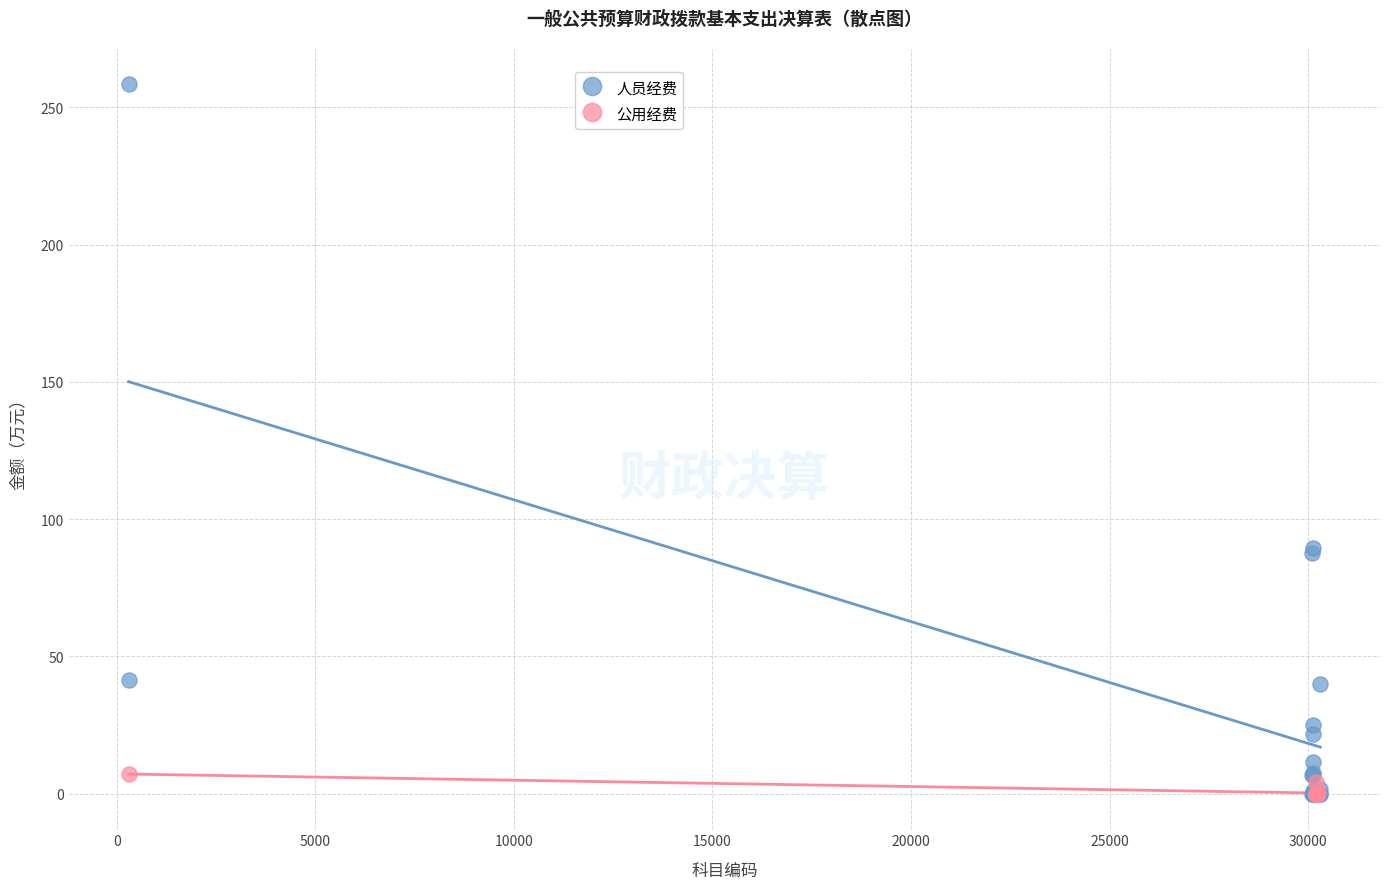

Which series has the widest spread of Y values?

人员经费